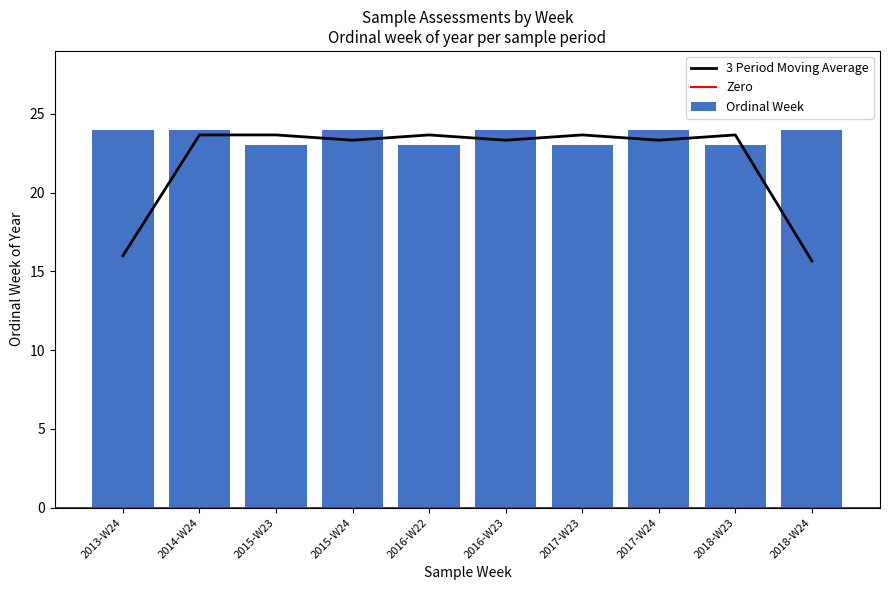

What is the value of the 8th bar from the left?

24